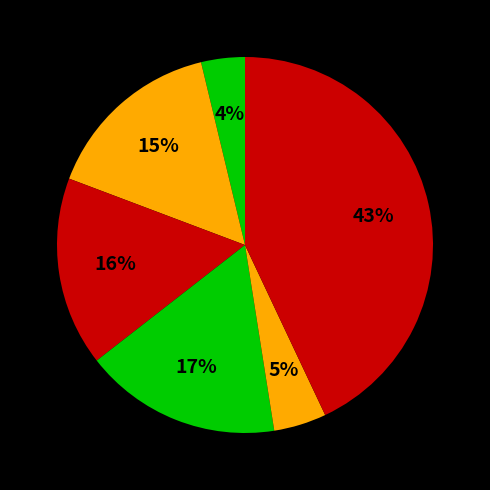

To the nearest percent, what is the difference between the largest and smallest slice percentages?

39%